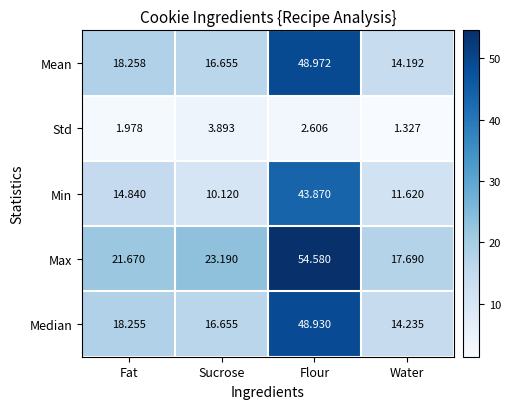

At which label does Median reach its peak?

Flour